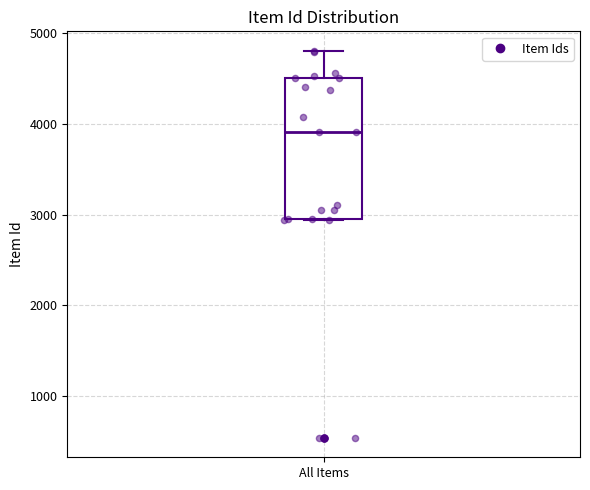

Read this box plot against the y-axis: the position of the median line, the range covered by the box, and the ends of both whiskers. The values are not printed on the chart, so give them approximately, as read against the axis.

median 3900, box 2900 to 4500, whiskers 2900 to 4800